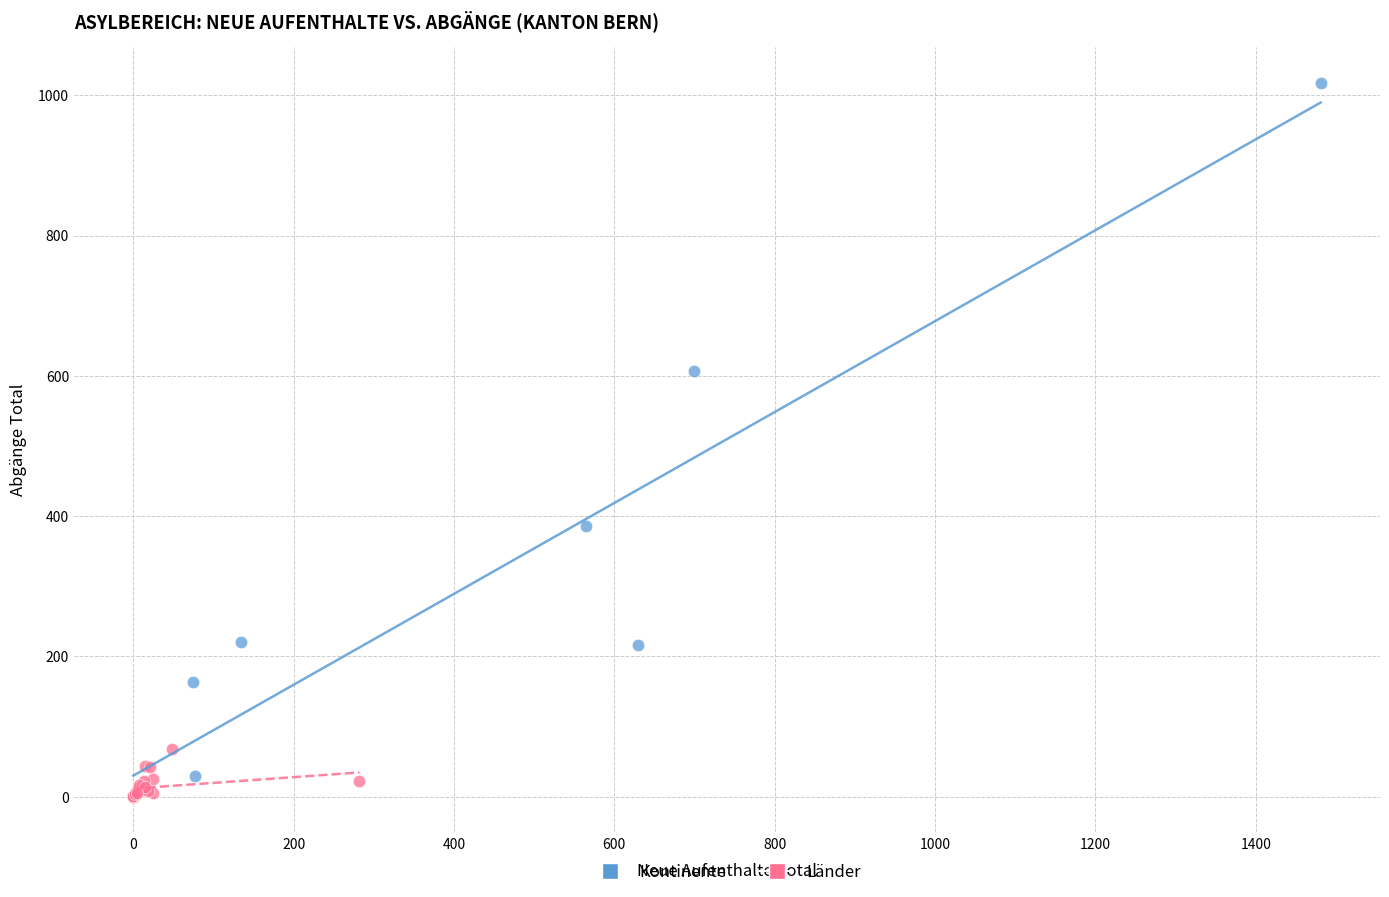

Which series has the largest Y range (max minus min)?

Kontinente